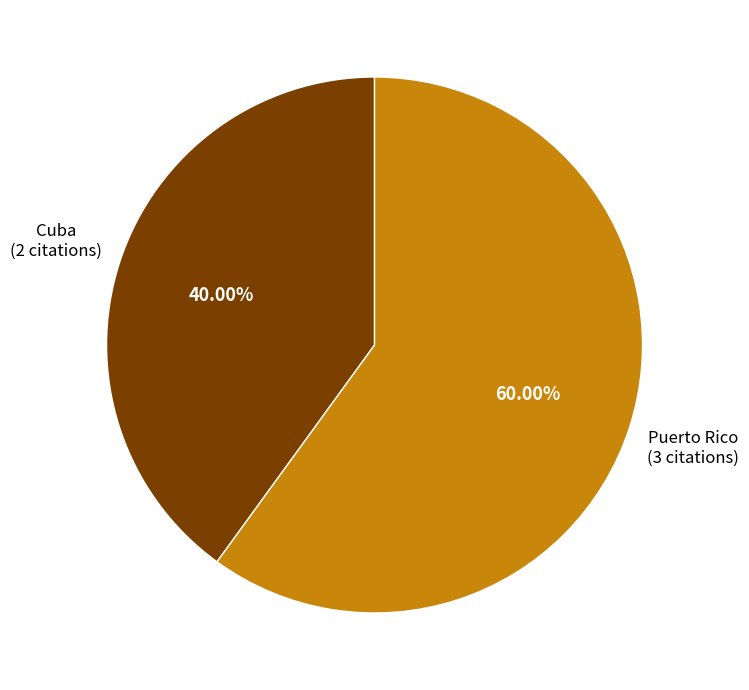

What percentage do Puerto Rico and Cuba together represent?

100.0%